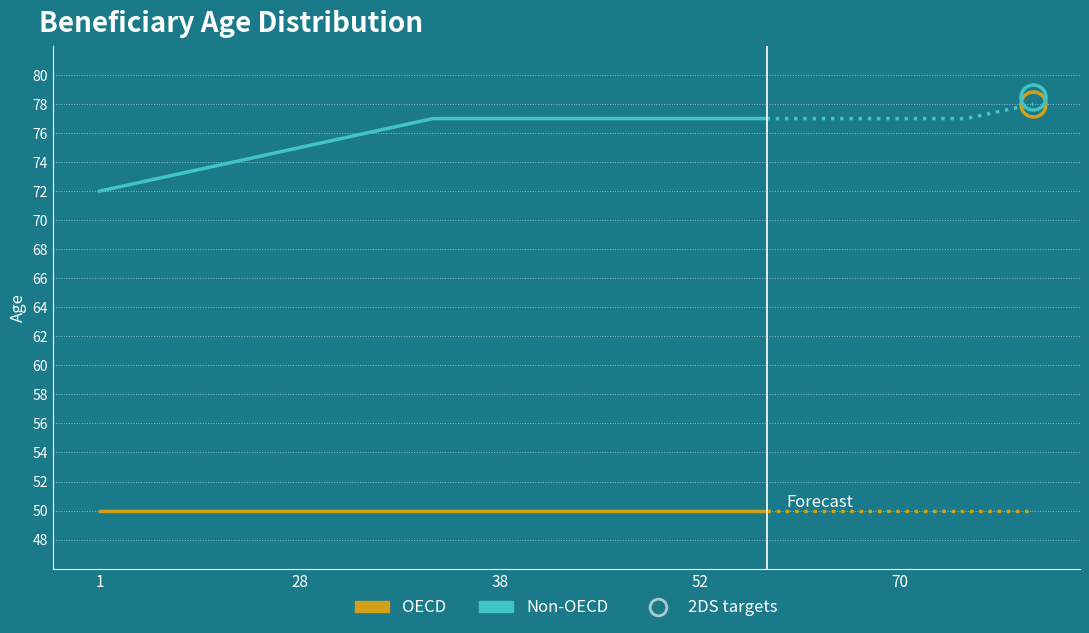

Is it true that Non-OECD equals 113 at 10?

False